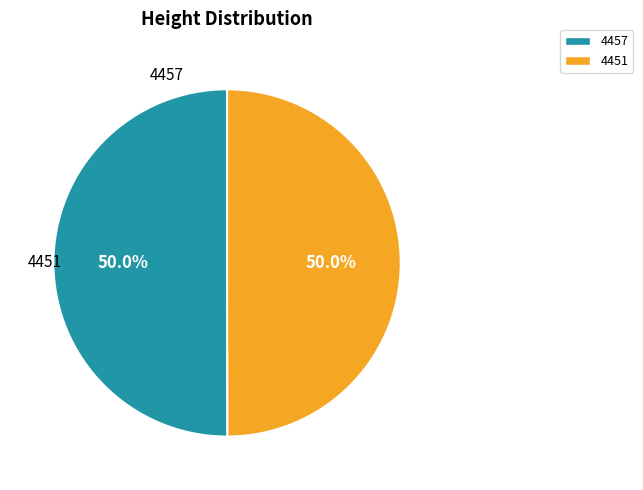

How many segments does this pie chart have?

2